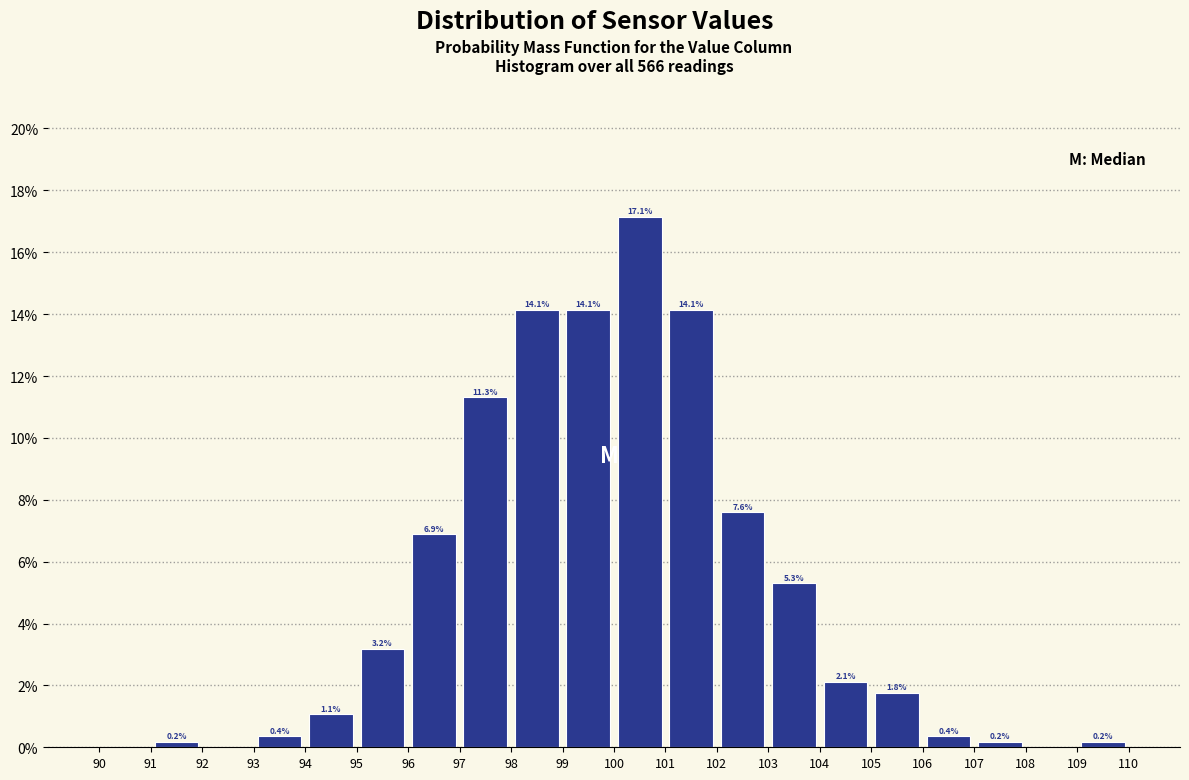

Over which range of the x-axis is the bar tallest?

100 to 101